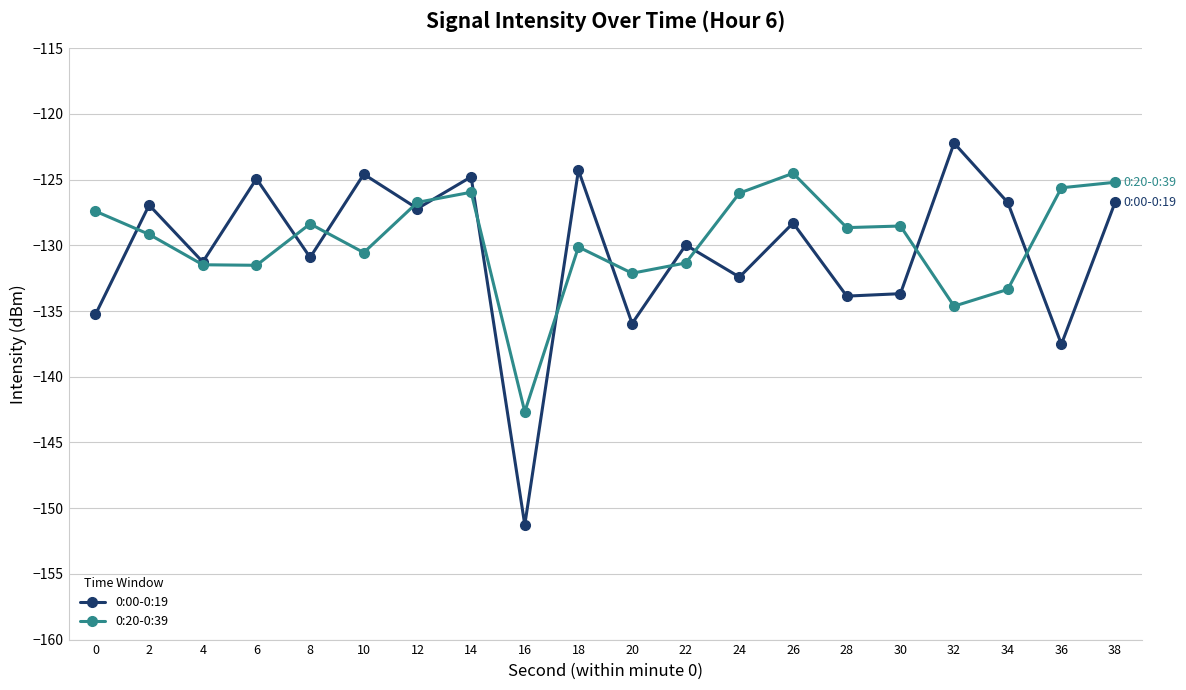

How many data points in 0:00-0:19 are less than -128?

11